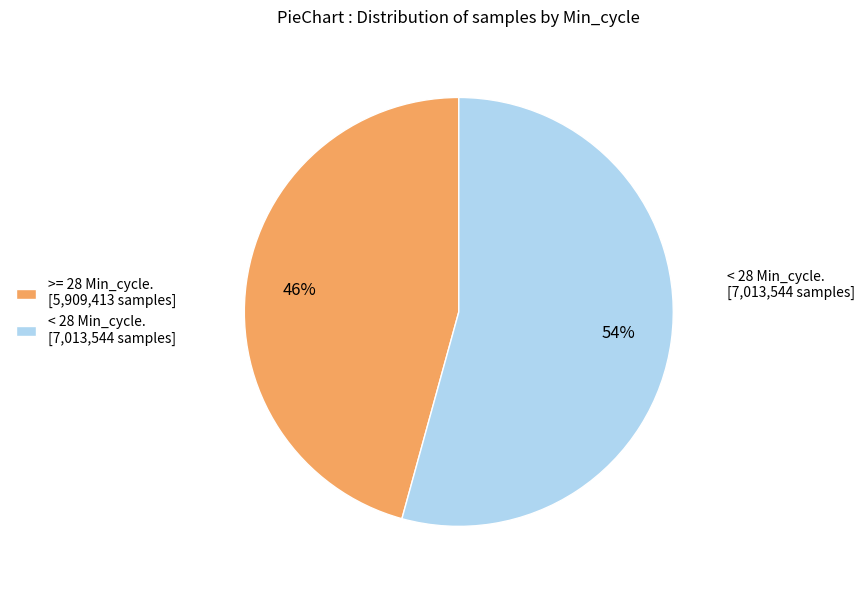

Is there any slice that represents more than half of the pie?

Yes